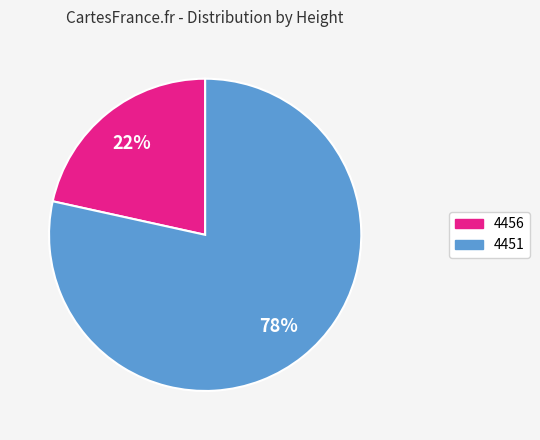

To the nearest percent, what is the average slice percentage?

50%